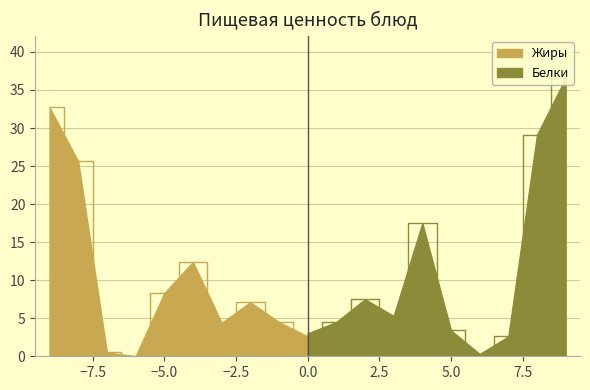

The value at Бутерброд is 1.2. True or false?

False